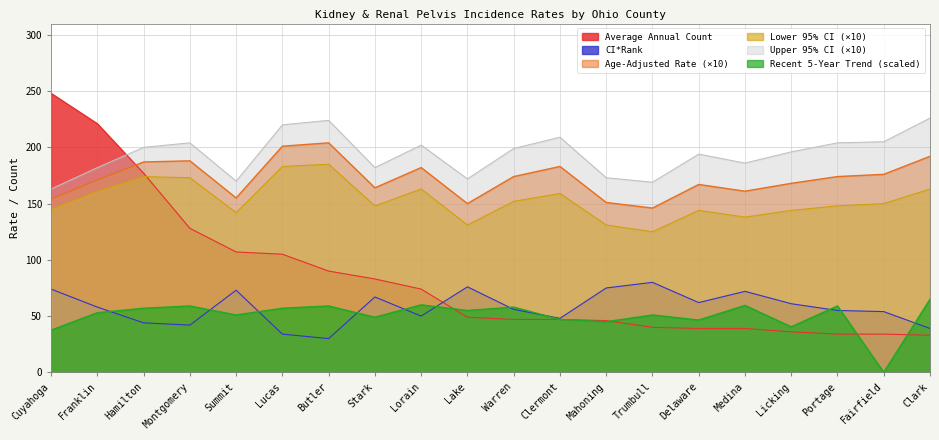

What is the label of the 10th point from the left?

Lake